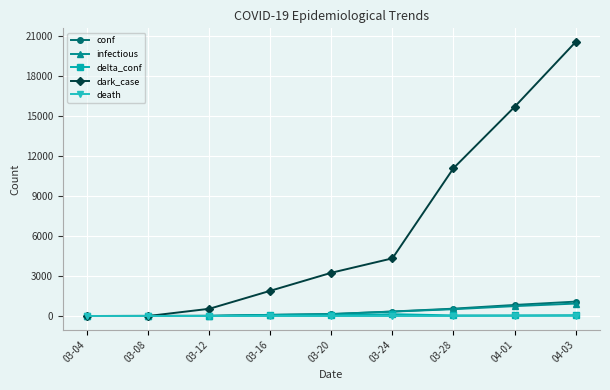

How many values in the infectious series are below 144?

4